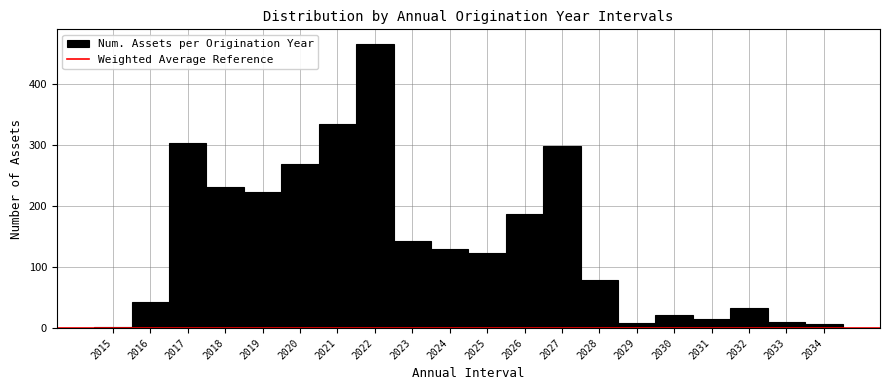

Reading left to right, transcribe this chart: for each bar, give the range it covers on the x-axis and its height. The values are not printed on the chart, so give them approximately, as read against the axis.

2014.5 to 2015.5: under 10
2015.5 to 2016.5: 40
2016.5 to 2017.5: 300
2017.5 to 2018.5: 230
2018.5 to 2019.5: 220
2019.5 to 2020.5: 270
2020.5 to 2021.5: 330
2021.5 to 2022.5: 470
2022.5 to 2023.5: 140
2023.5 to 2024.5: 130
2024.5 to 2025.5: 120
2025.5 to 2026.5: 190
2026.5 to 2027.5: 300
2027.5 to 2028.5: 80
2028.5 to 2029.5: under 10
2029.5 to 2030.5: 20
2030.5 to 2031.5: 10
2031.5 to 2032.5: 30
2032.5 to 2033.5: 10
2033.5 to 2034.5: under 10